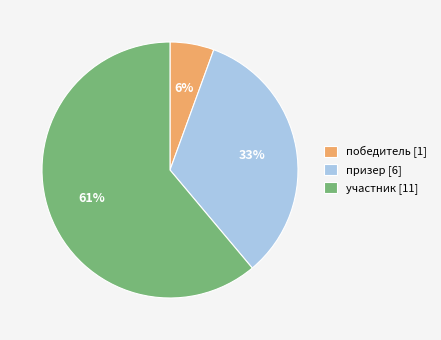

Is it true that победитель is 15% of the pie?

False